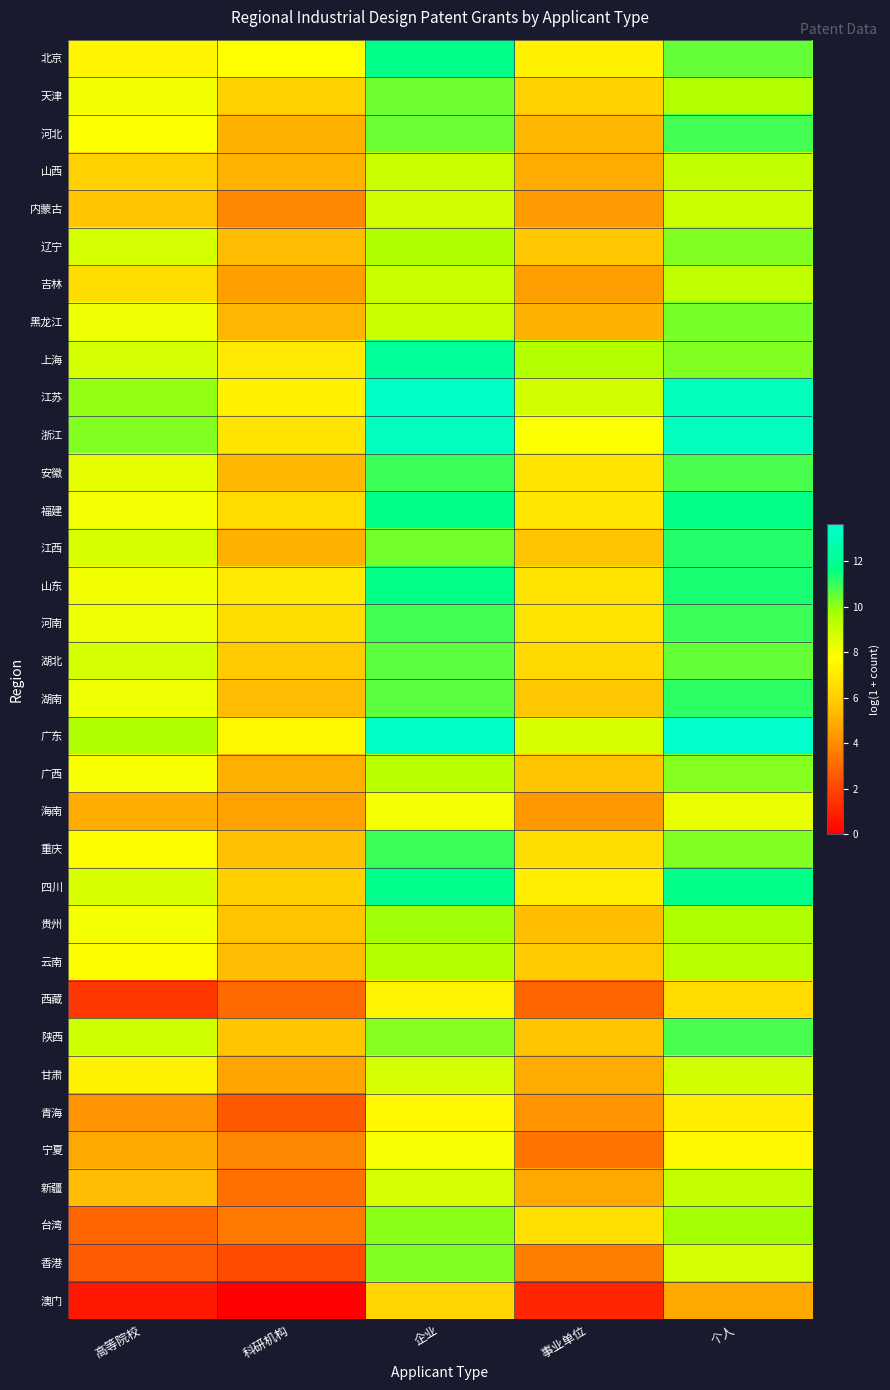

At how many categories does at least one series exceed 8?

4